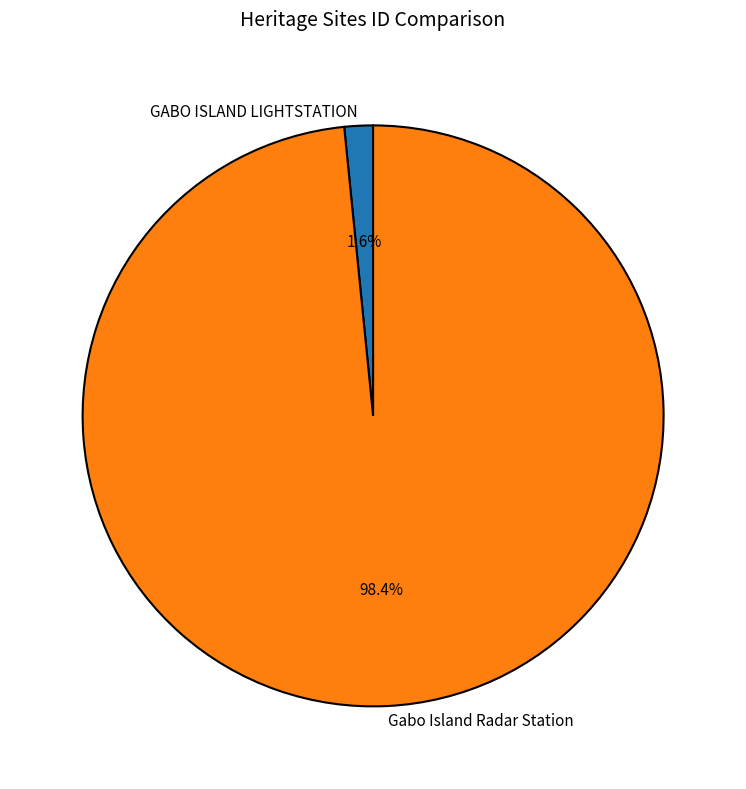

Does Gabo Island Radar Station represent more than half of the total?

Yes